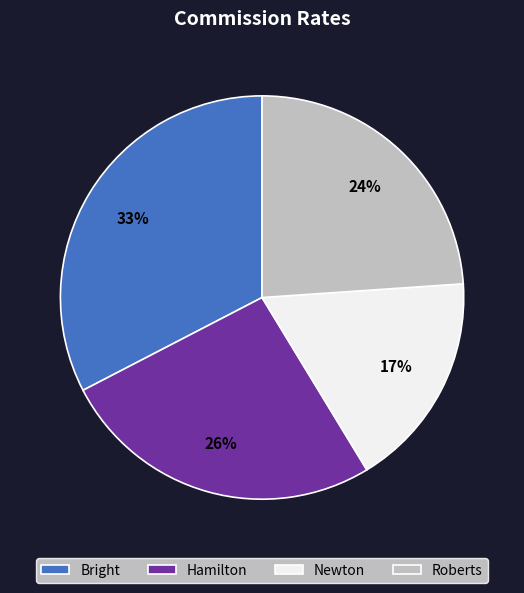

Which has a higher value, Newton or Roberts?

Roberts